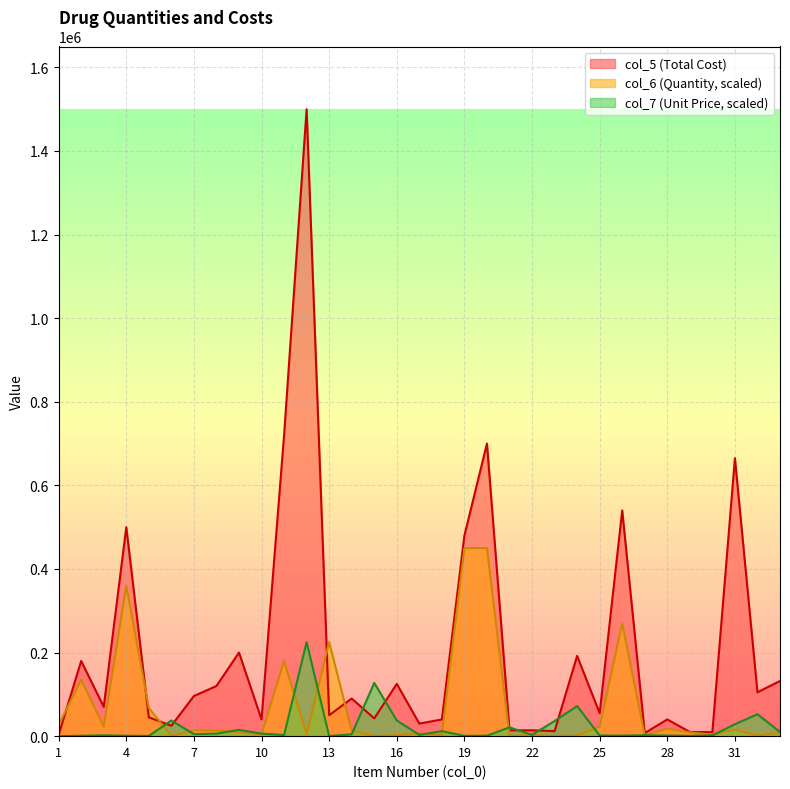

Which category has the lowest value across all series?

1